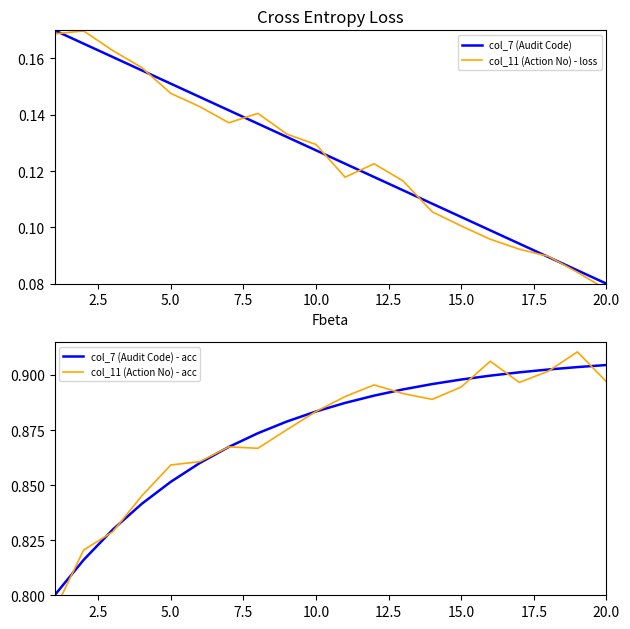

Is this an area chart (filled region under the line)?

No